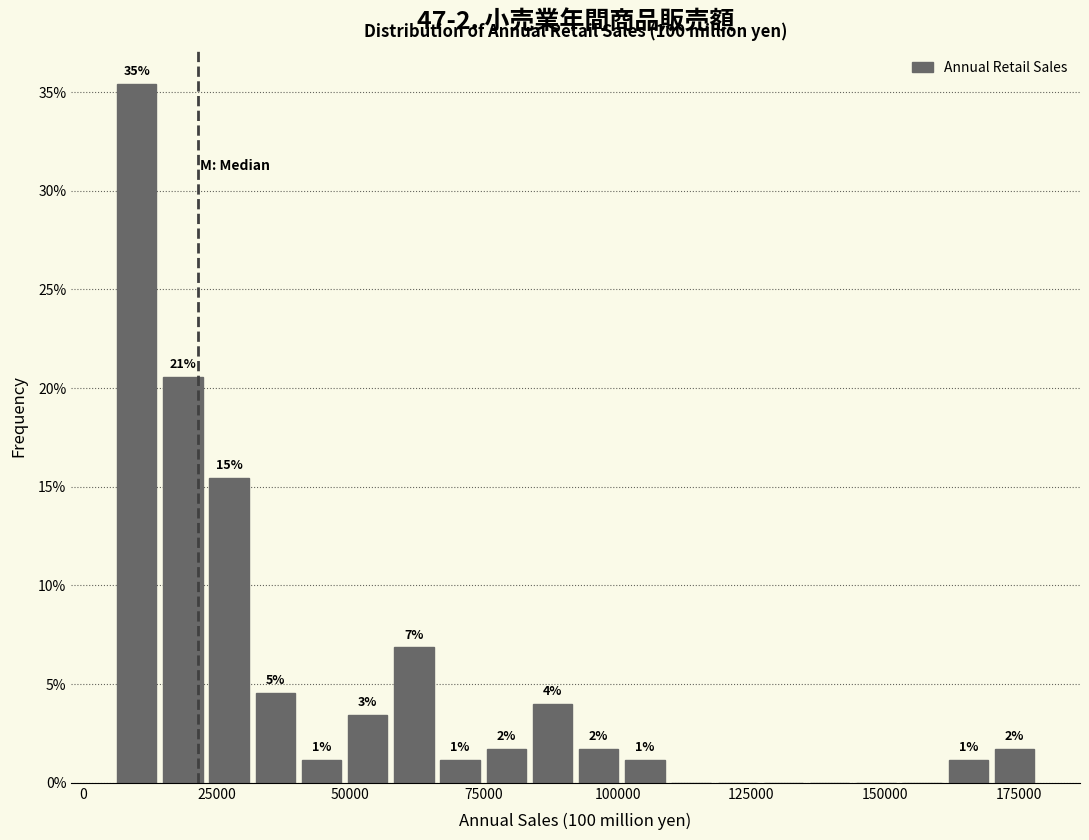

Read against the x-axis, roughly where is the centre of the tallest bar?

10000